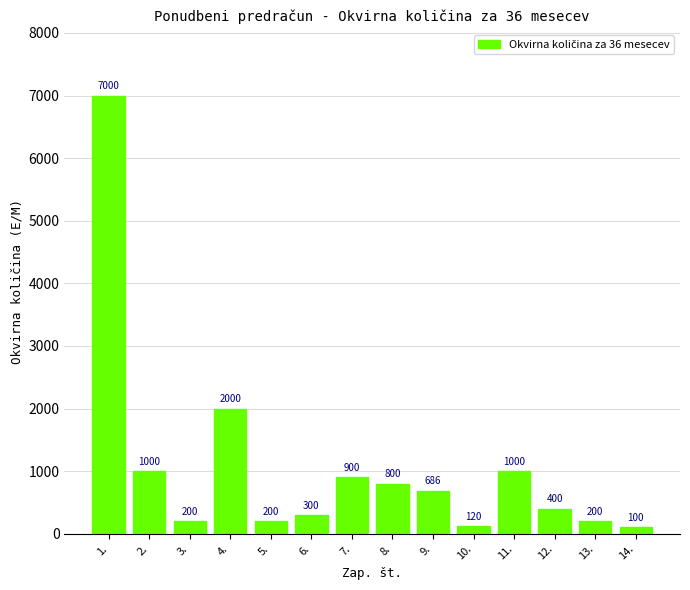

What is the change in value from 3. to 4.?

+1800